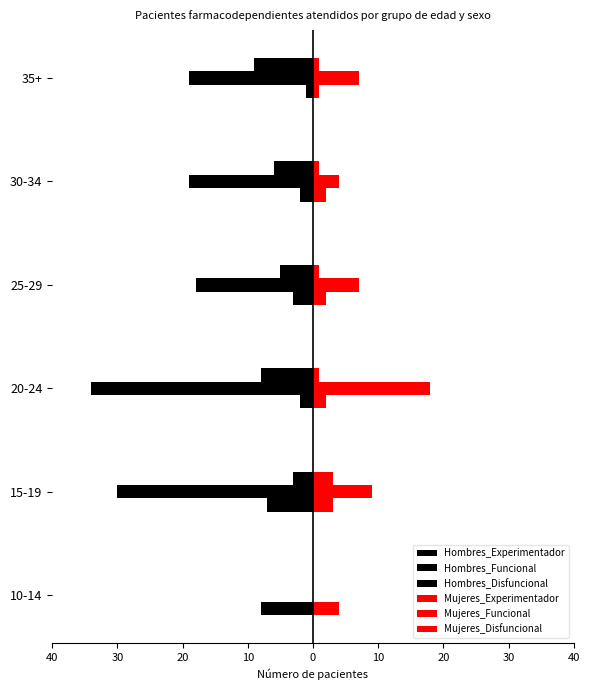

At how many categories does at least one series exceed 17?

1